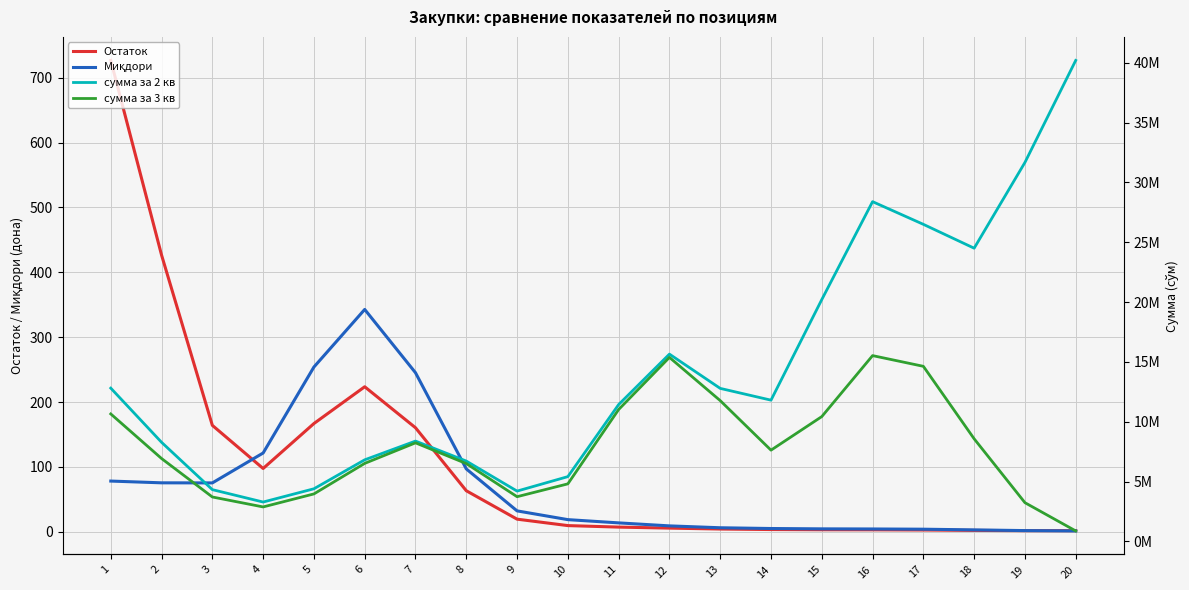

How many lines are shown in the chart?

4